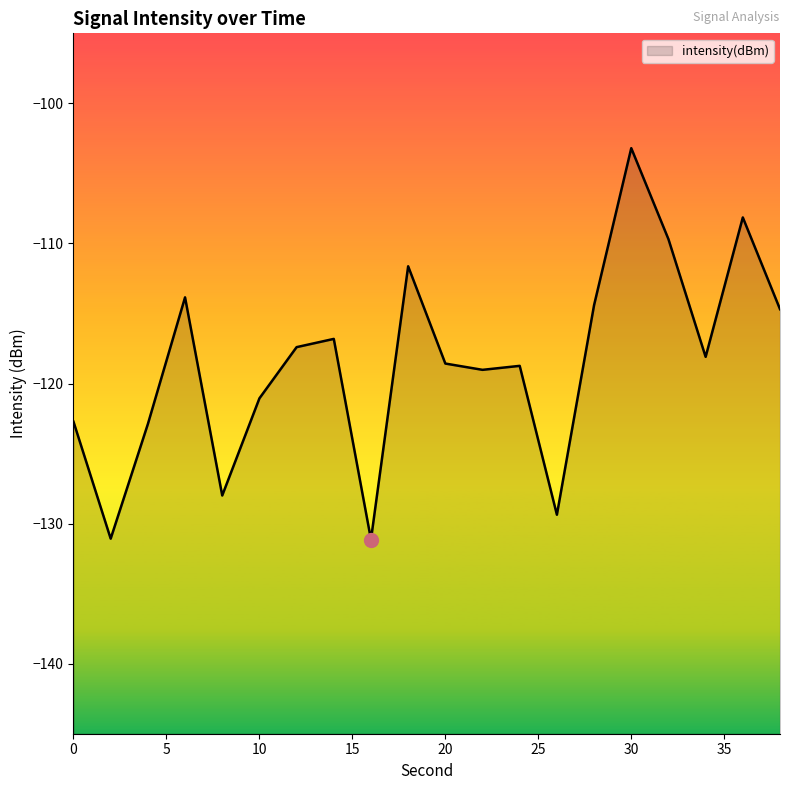

What is the difference between the values at 2 and 24?

12.3